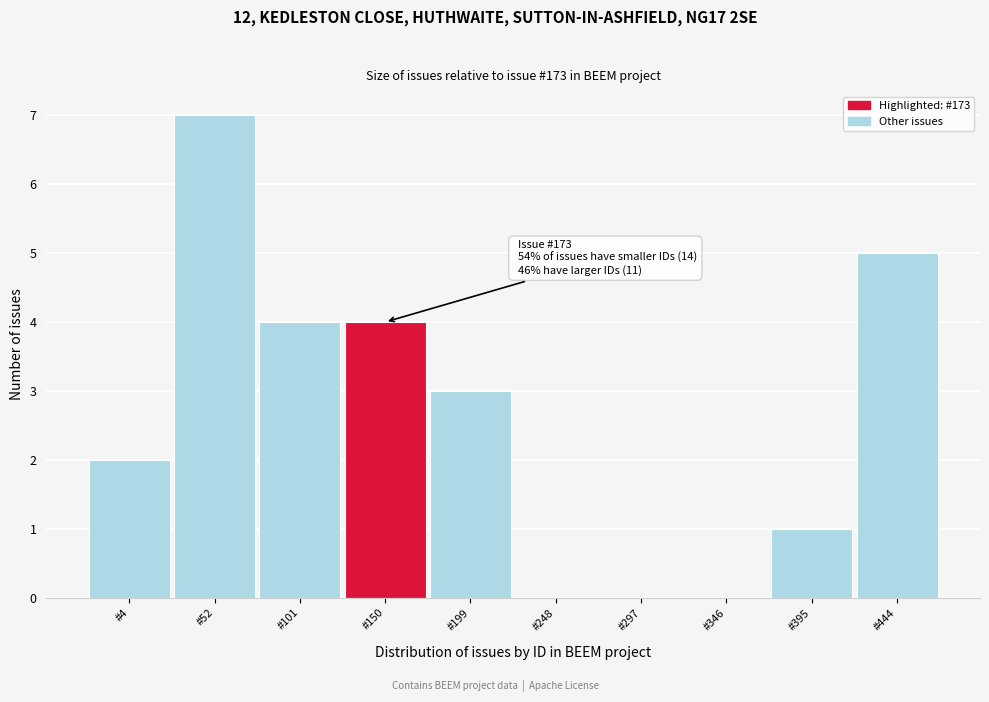

Reading left to right, transcribe all the data shown in this chart.

#4=2	#52=7	#101=4	#150=4	#199=3	#248=0	#297=0	#346=0	#395=1	#444=5